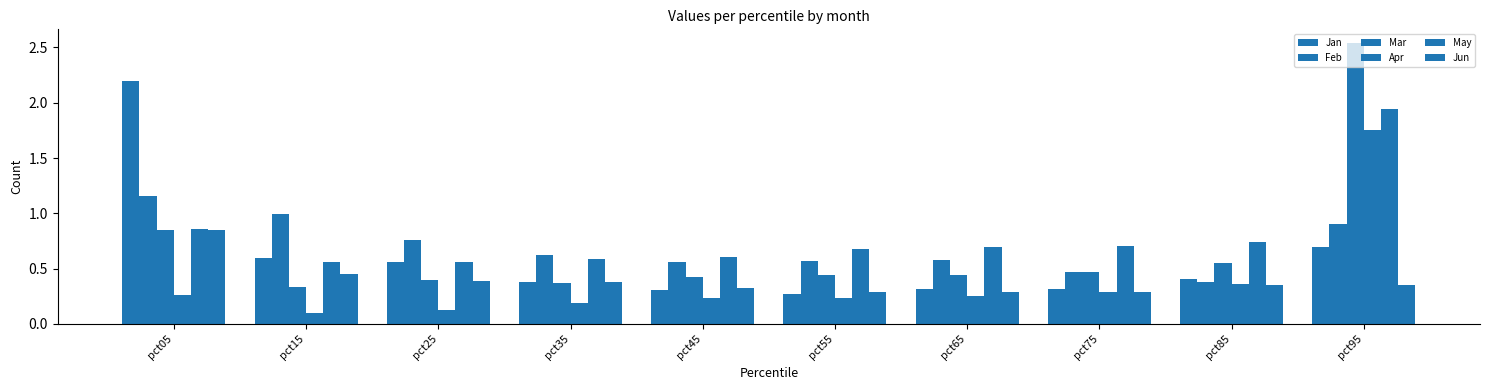

Does the chart contain any negative values?

No